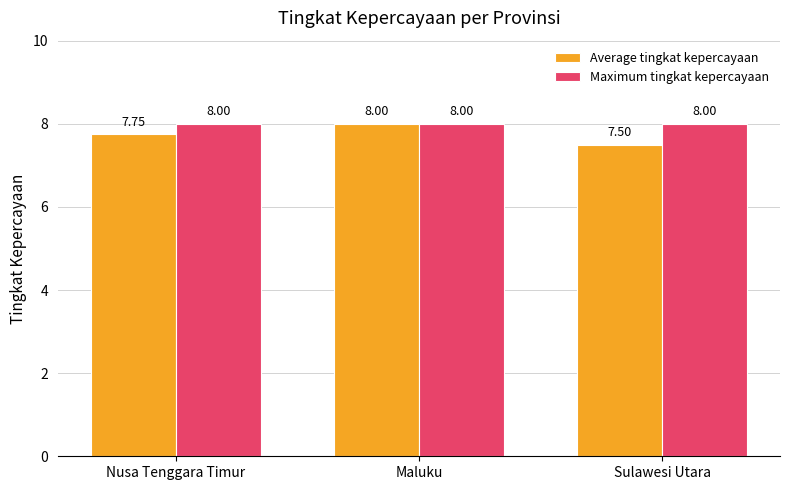

Rank the series at Sulawesi Utara from lowest to highest value.

Average tingkat kepercayaan, Maximum tingkat kepercayaan